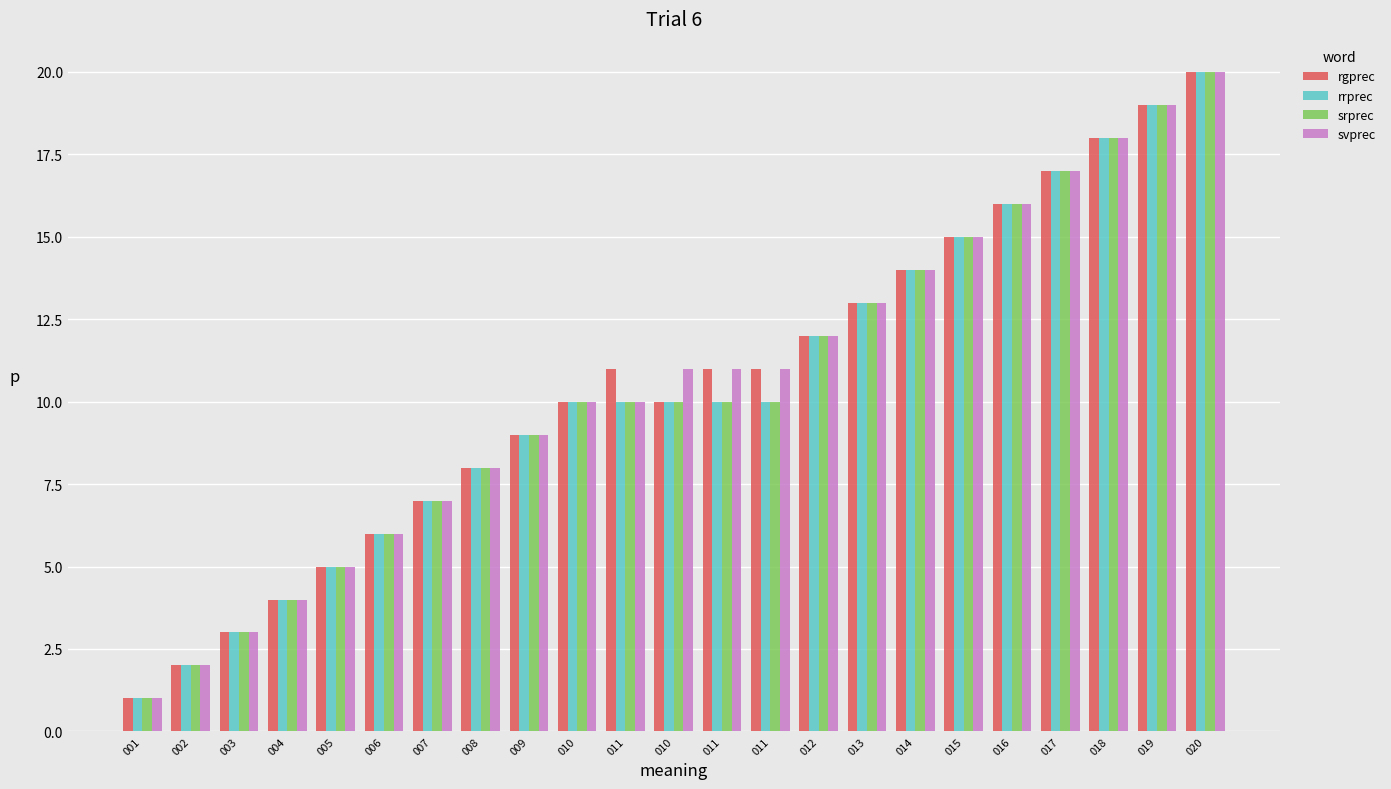

What are all the series names shown in the legend?

rgprec, rrprec, srprec, svprec